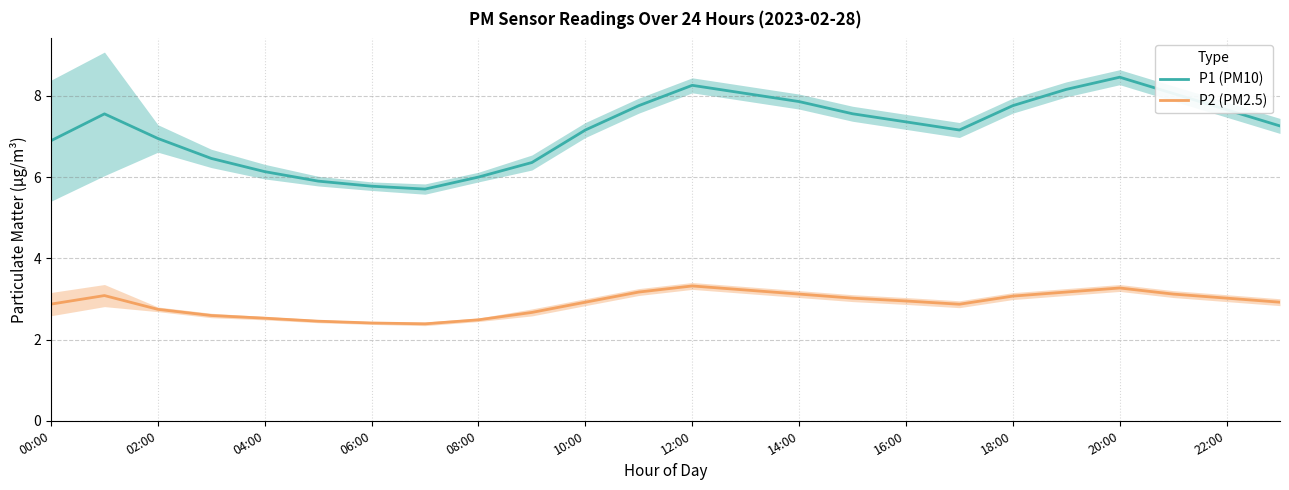

True or false: P2 (PM2.5) has a value of 2.9 at 16:00.

True